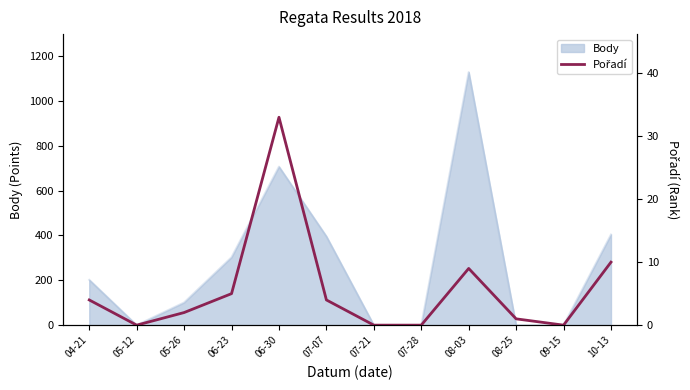

At which label does the data first exceed 4?

06-23